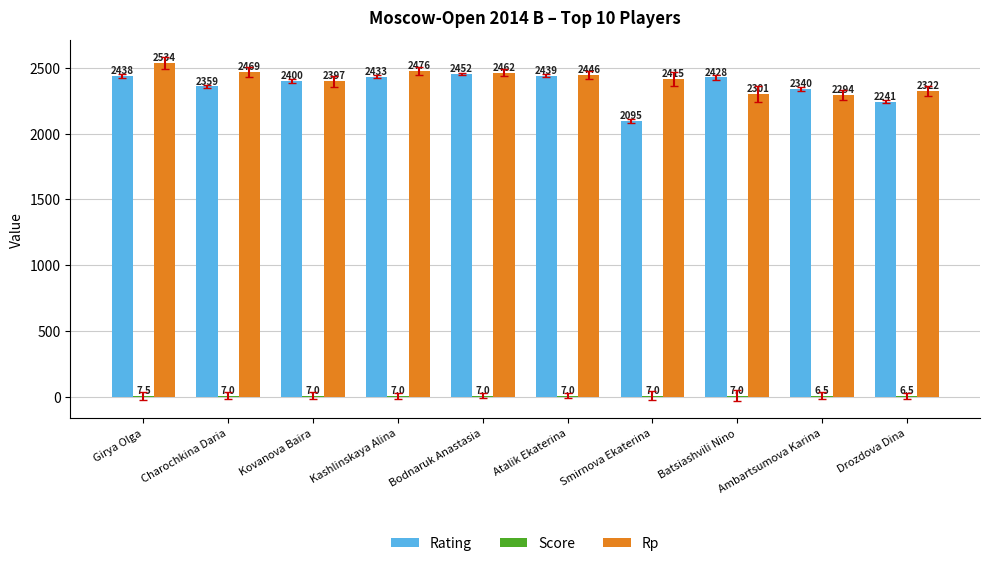

How many groups of bars are there?

10